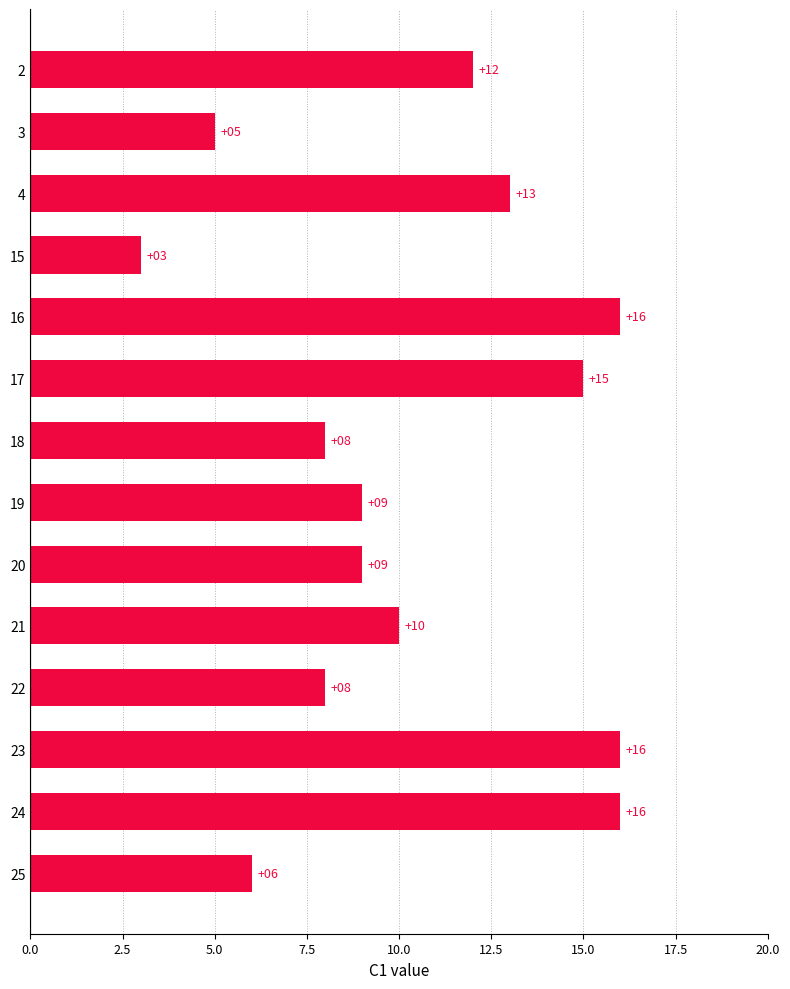

Is it true that the value at 24 is 7?

False